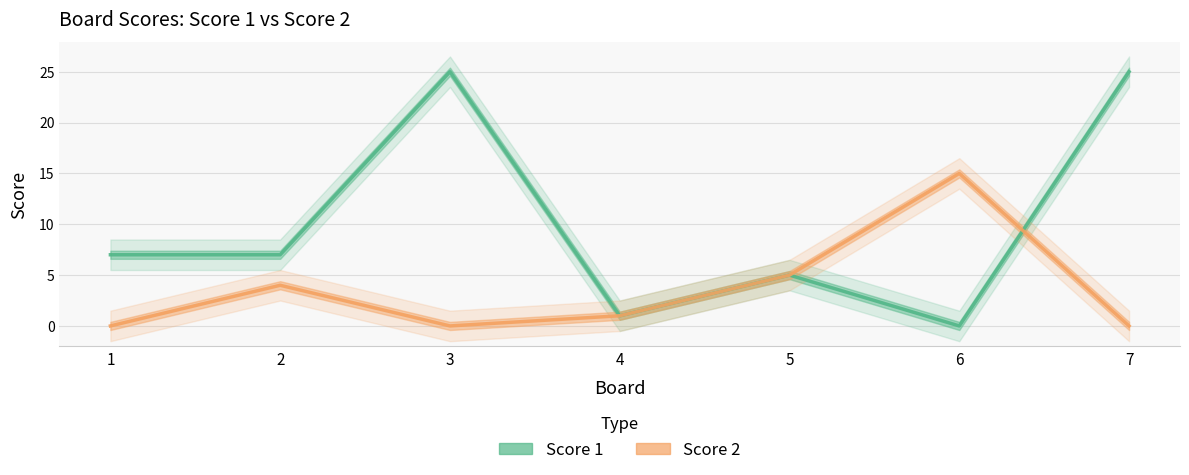

The Score 2 series shows 5 at 5. True or false?

True